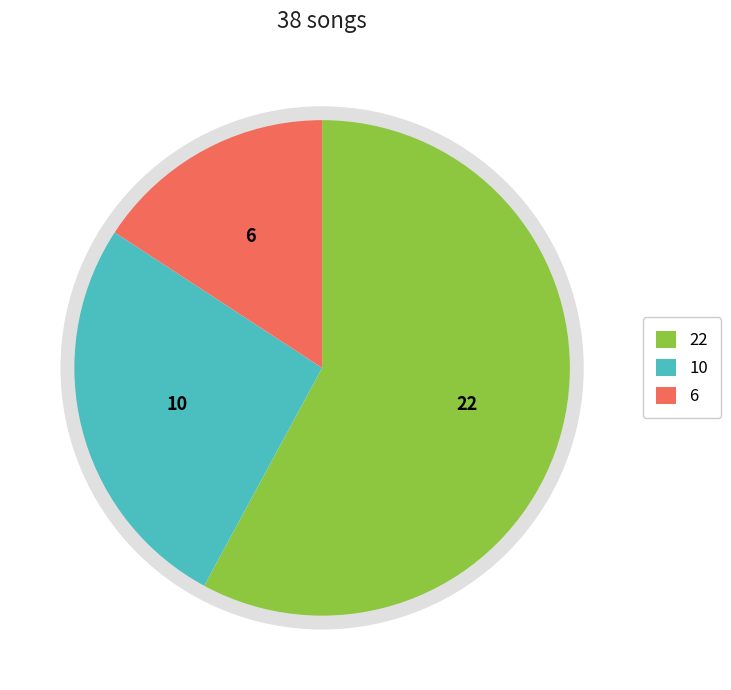

Is there any slice that represents more than half of the pie?

Yes